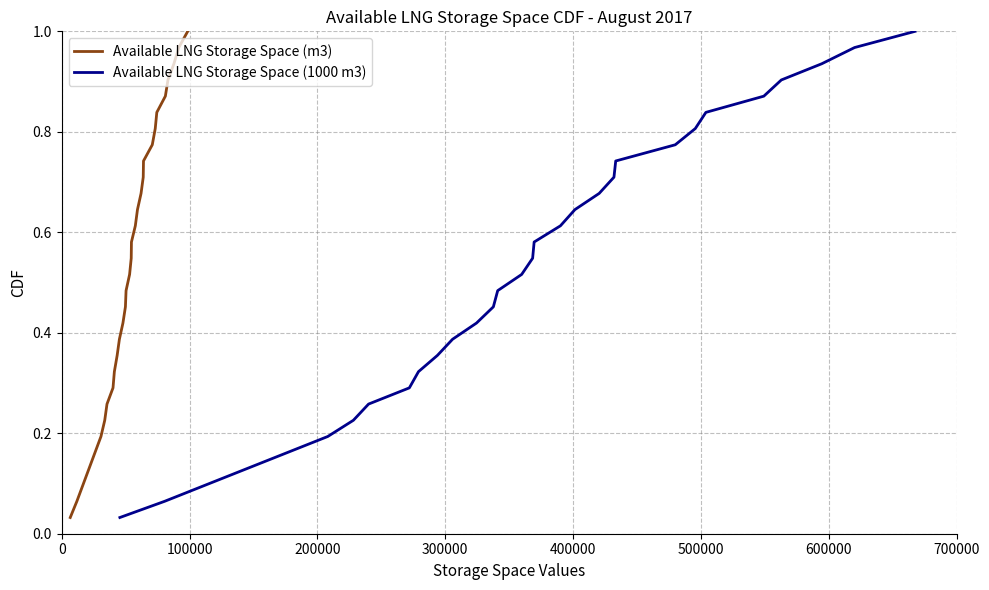

True or false: Available LNG Storage Space (m3) and Available LNG Storage Space (1000 m3) intersect in this chart.

False